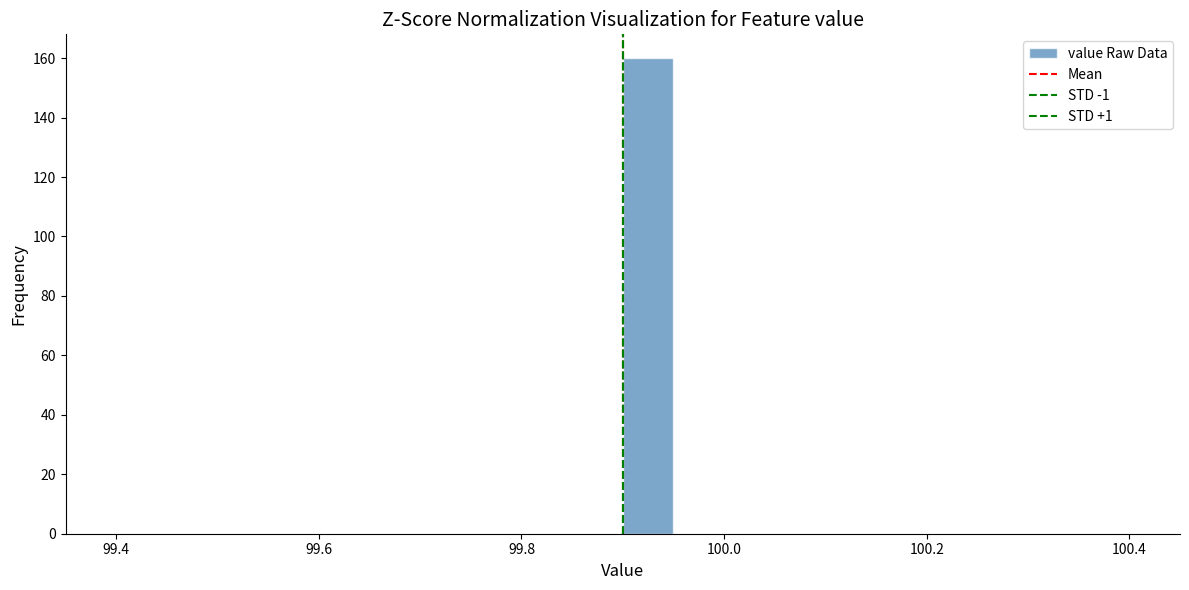

Read against the x-axis, roughly where is the centre of the tallest bar?

99.92